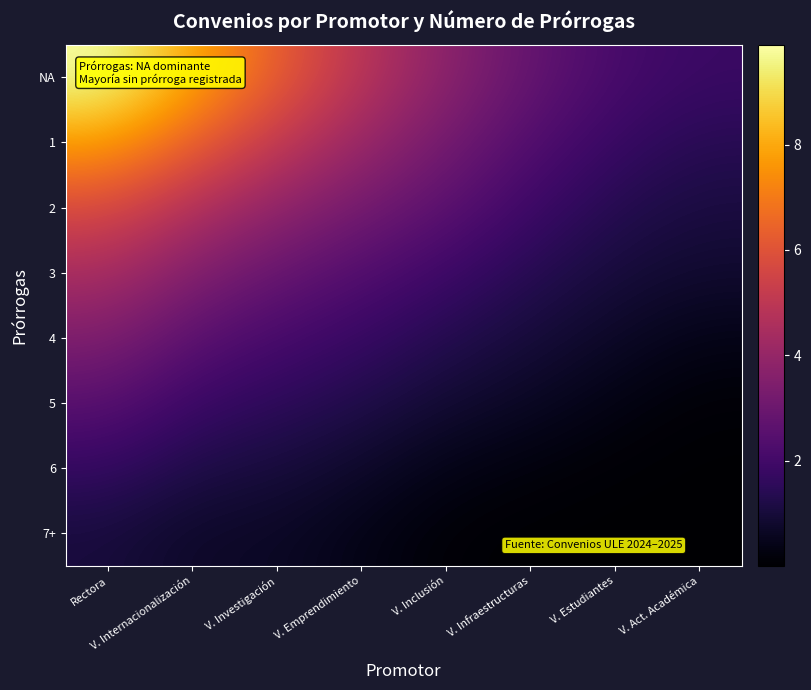

Reading left to right, list all the values displayed in this chart.

NA: Rectora=9.9	V. Internacionalización=8.0	V. Investigación=6.3	V. Emprendimiento=4.9	V. Inclusión=3.7	V. Infraestructuras=2.8	V. Estudiantes=2.1	V. Act. Académica=1.8
1: Rectora=7.8	V. Internacionalización=6.4	V. Investigación=5.1	V. Emprendimiento=4.1	V. Inclusión=3.2	V. Infraestructuras=2.4	V. Estudiantes=1.8	V. Act. Académica=1.4
2: Rectora=5.8	V. Internacionalización=4.7	V. Investigación=3.9	V. Emprendimiento=3.2	V. Inclusión=2.6	V. Infraestructuras=1.9	V. Estudiantes=1.3	V. Act. Académica=1.1
3: Rectora=4.5	V. Internacionalización=3.5	V. Investigación=2.9	V. Emprendimiento=2.4	V. Inclusión=1.9	V. Infraestructuras=1.4	V. Estudiantes=1.0	V. Act. Académica=0.8
4: Rectora=3.5	V. Internacionalización=2.6	V. Investigación=2.1	V. Emprendimiento=1.8	V. Inclusión=1.3	V. Infraestructuras=1.0	V. Estudiantes=0.7	V. Act. Académica=0.4
5: Rectora=2.5	V. Internacionalización=1.8	V. Investigación=1.5	V. Emprendimiento=1.2	V. Inclusión=0.9	V. Infraestructuras=0.6	V. Estudiantes=0.3	V. Act. Académica=0.1
6: Rectora=1.7	V. Internacionalización=1.2	V. Investigación=1.0	V. Emprendimiento=0.8	V. Inclusión=0.4	V. Infraestructuras=0.2	V. Estudiantes=0.1	V. Act. Académica=0.0
7+: Rectora=1.0	V. Internacionalización=0.7	V. Investigación=0.7	V. Emprendimiento=0.4	V. Inclusión=0.1	V. Infraestructuras=0.0	V. Estudiantes=0.0	V. Act. Académica=0.0